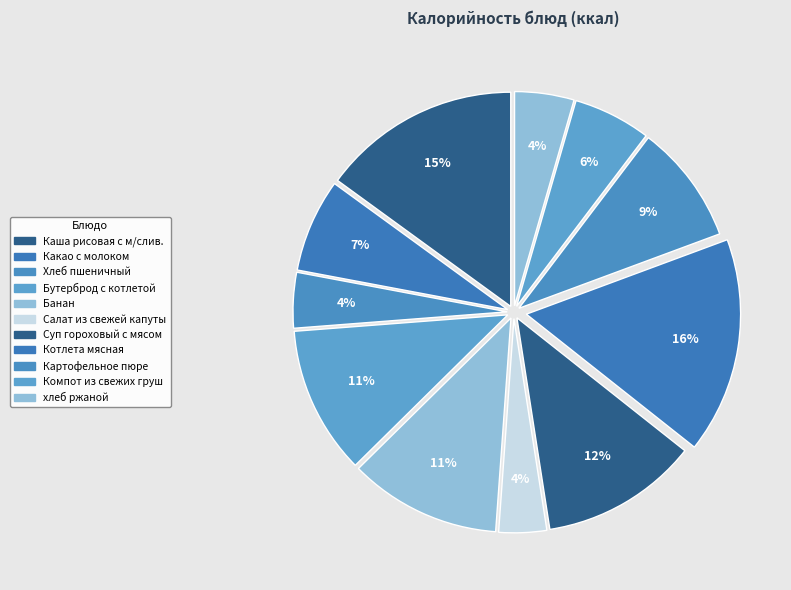

How many slices are in this pie chart?

11